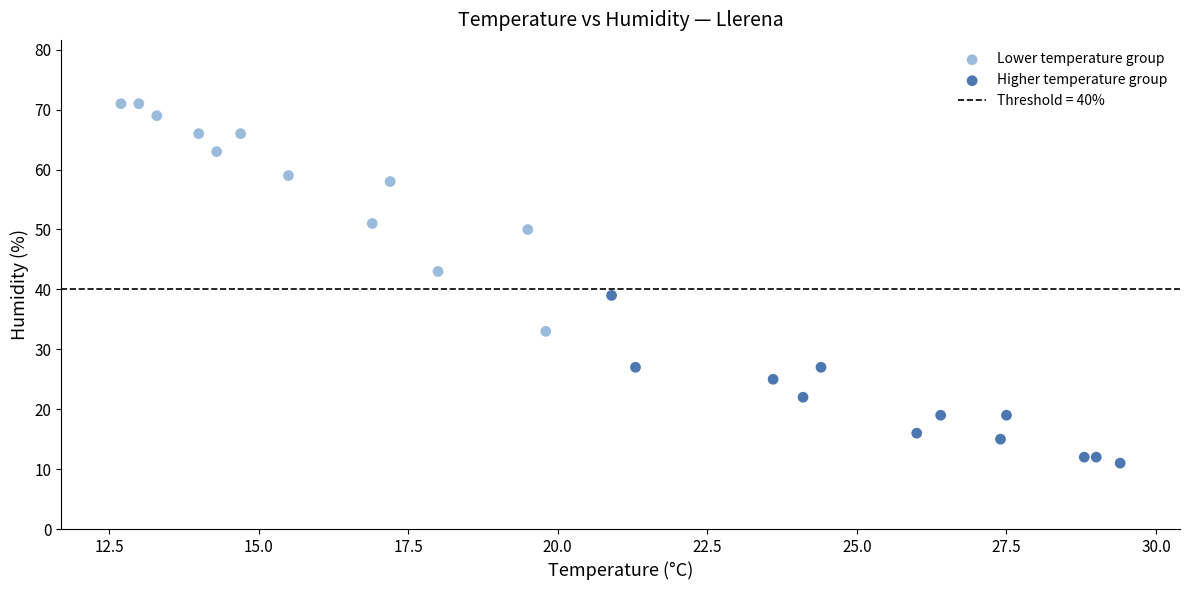

Which series reaches the maximum Y coordinate?

Lower temperature group